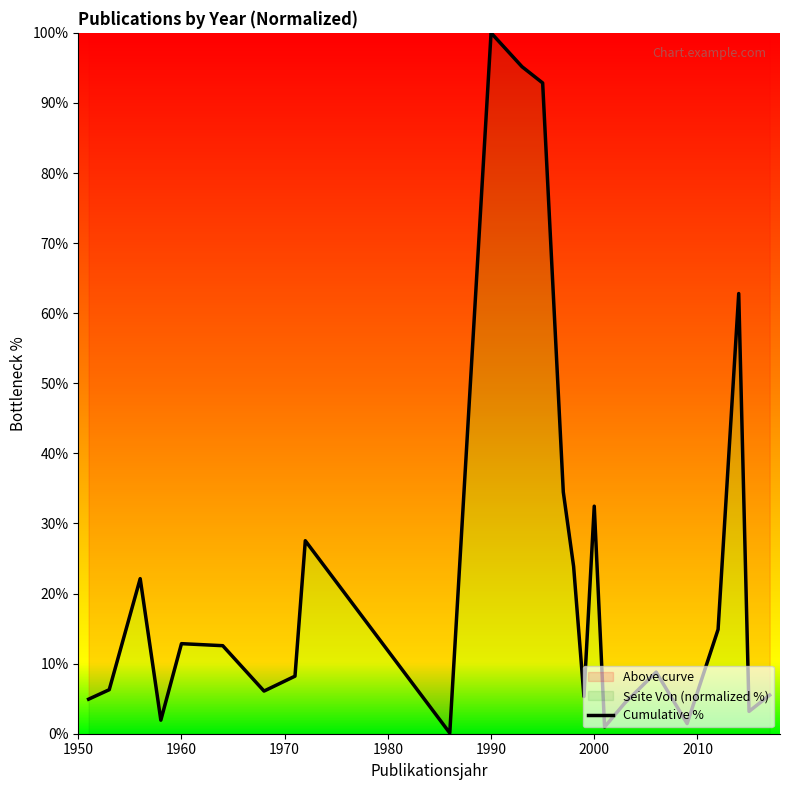

What is the difference between the maximum and minimum values?

99.9